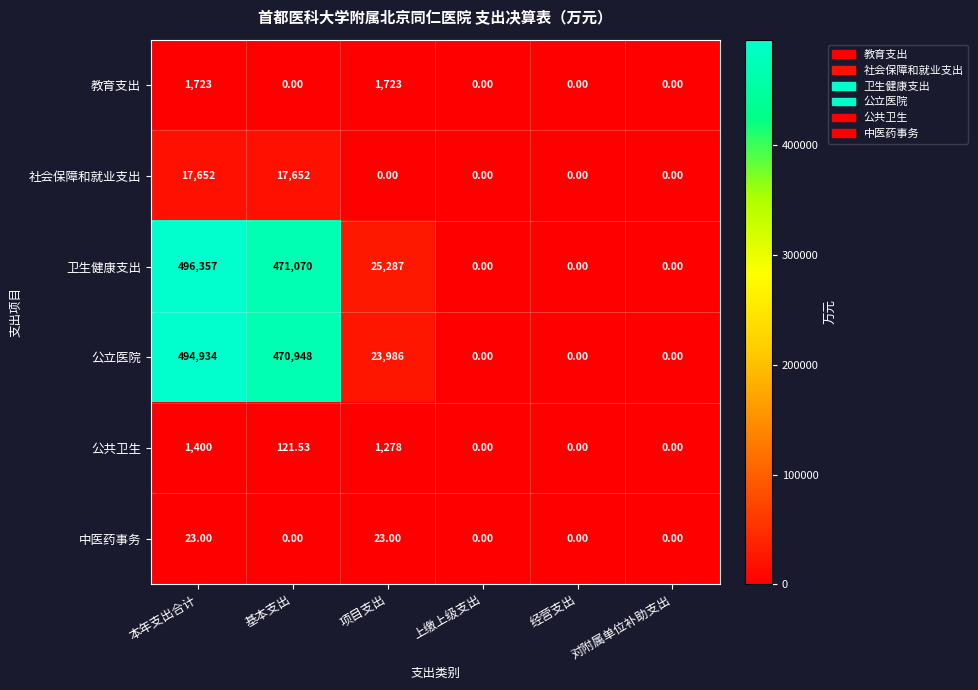

What is the maximum value shown in the chart?

496357.0